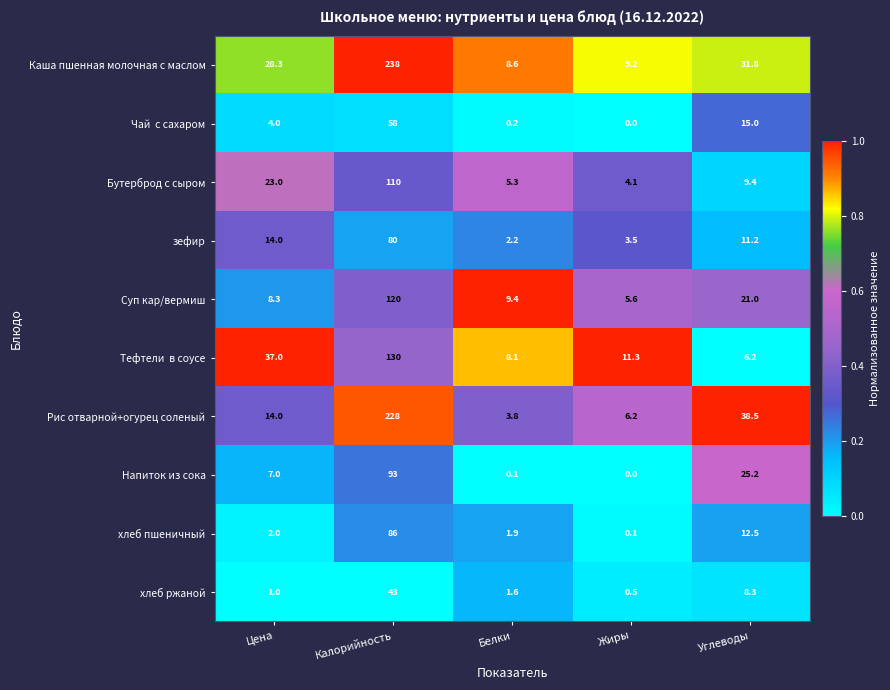

At which label does Бутерброд с сыром first exceed 9?

Цена